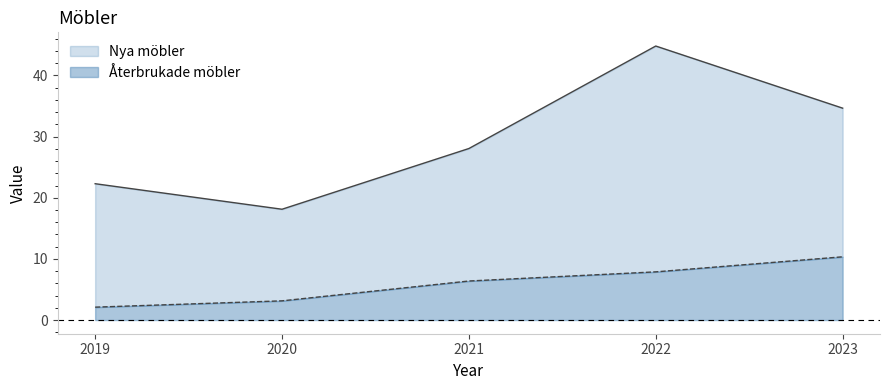

How many categories are shown in the chart?

5